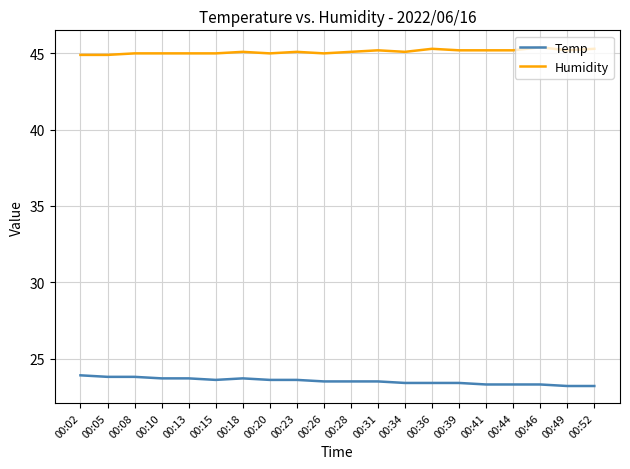

True or false: Humidity has a value of 45.0 at 00:08.

True